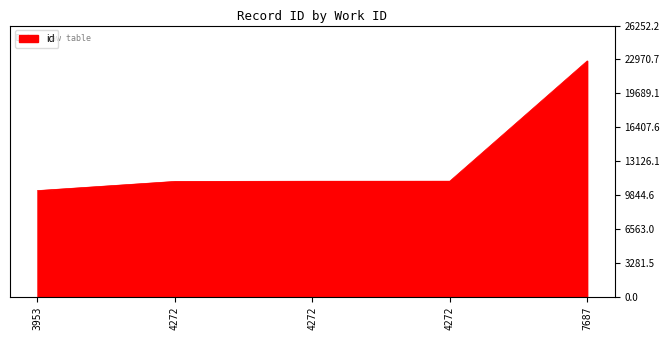

How many lines are shown in the chart?

1